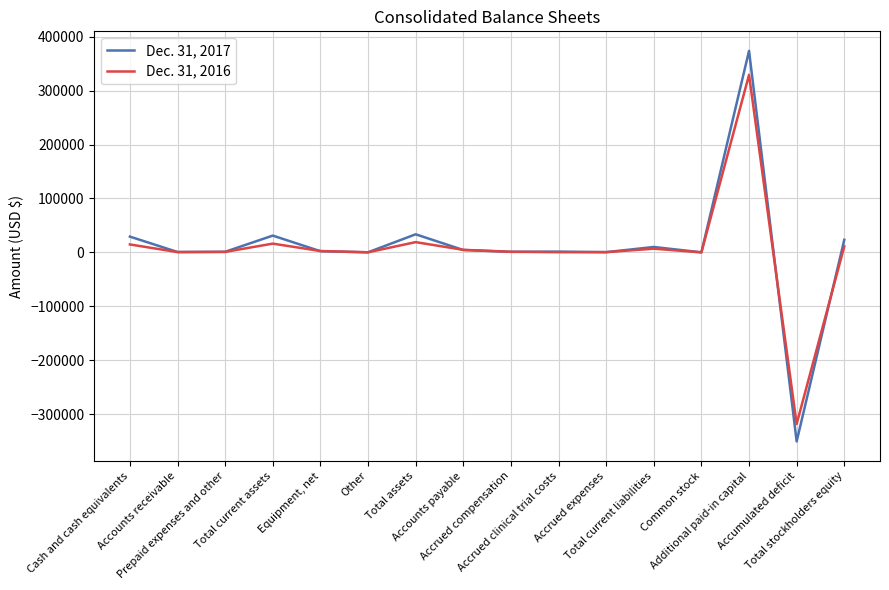

What is the approximate value of Dec. 31, 2016 at Total assets?

19060